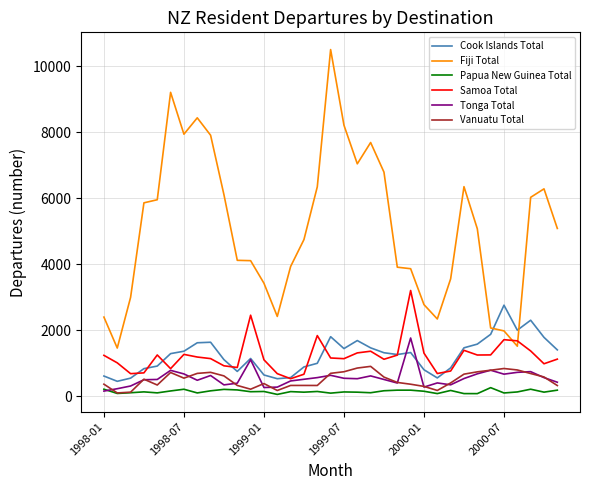

In Cook Islands Total, how many points are lower than both neighbors (excluding endpoints)?

7